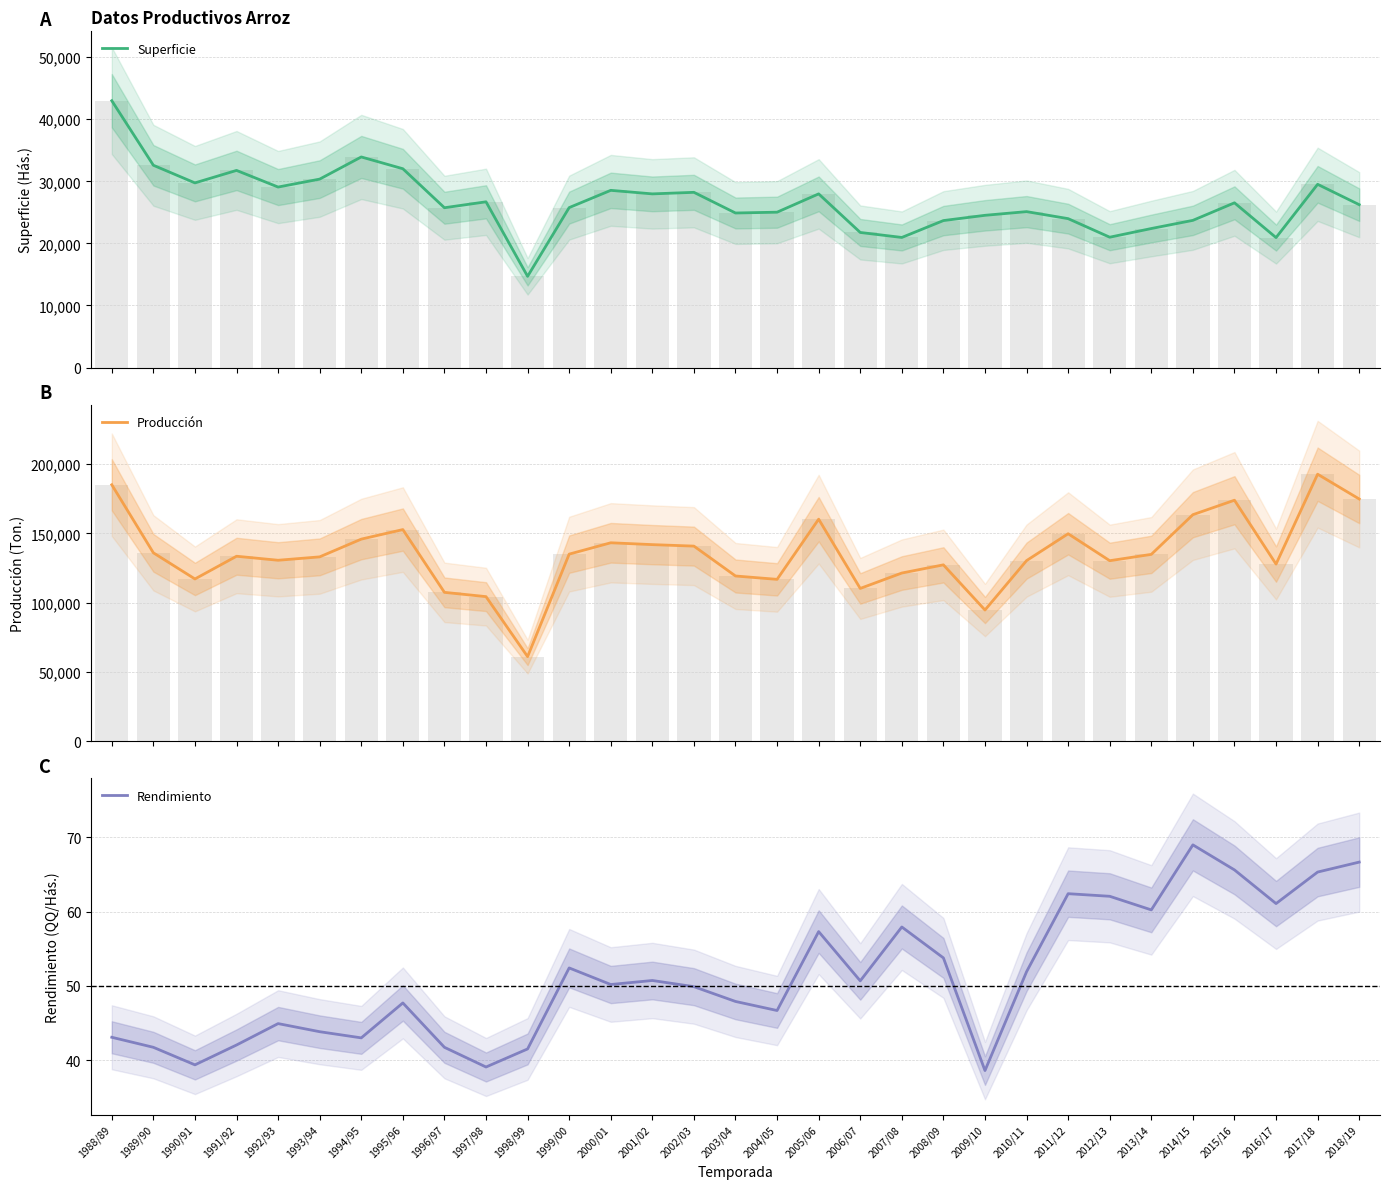

List the series in order of their peak value, lowest first.

Rendimiento, Superficie, Producción